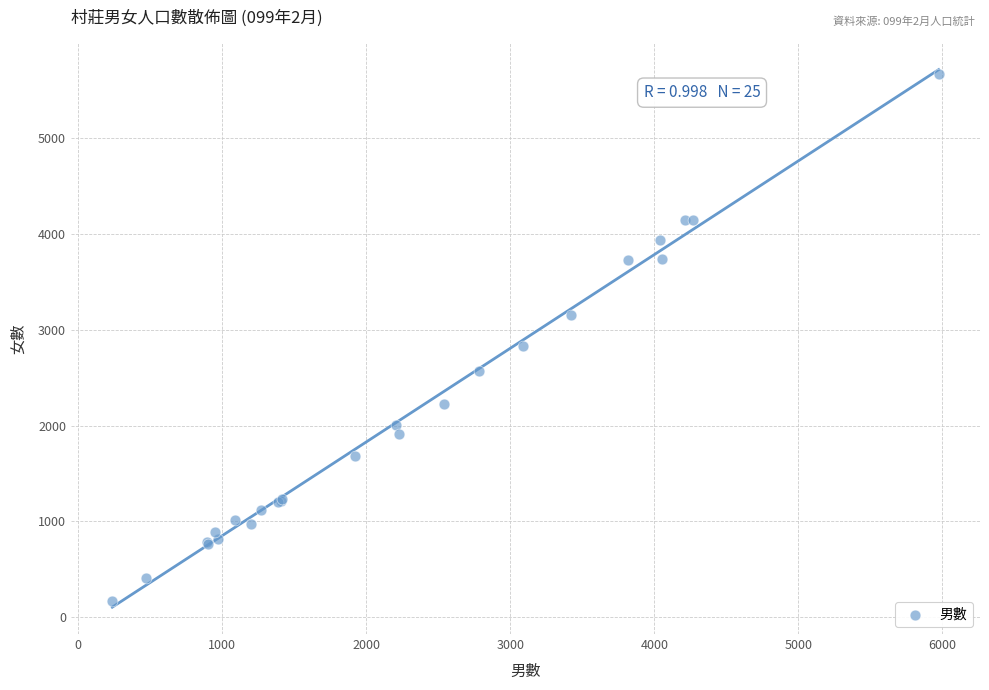

What Y value in the scatter plot is closest to 2919?

2826